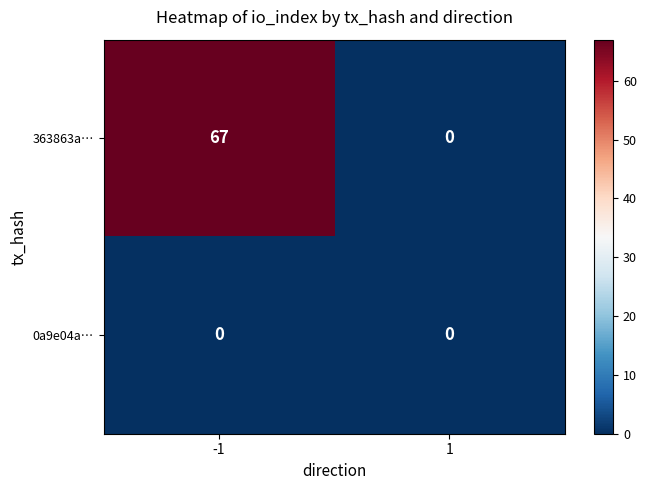

Reading right to left, what are all the values shown in this chart?

363863a…: 1=0	-1=67
0a9e04a…: 1=0	-1=0